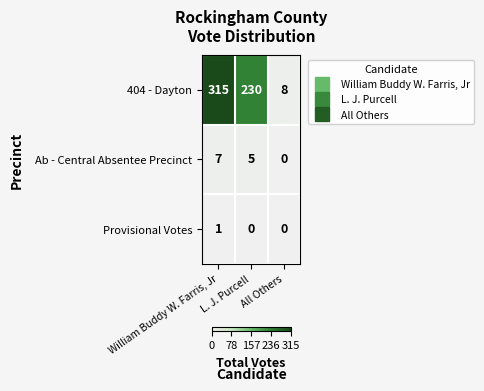

What is the average value of the 404 - Dayton series?

184